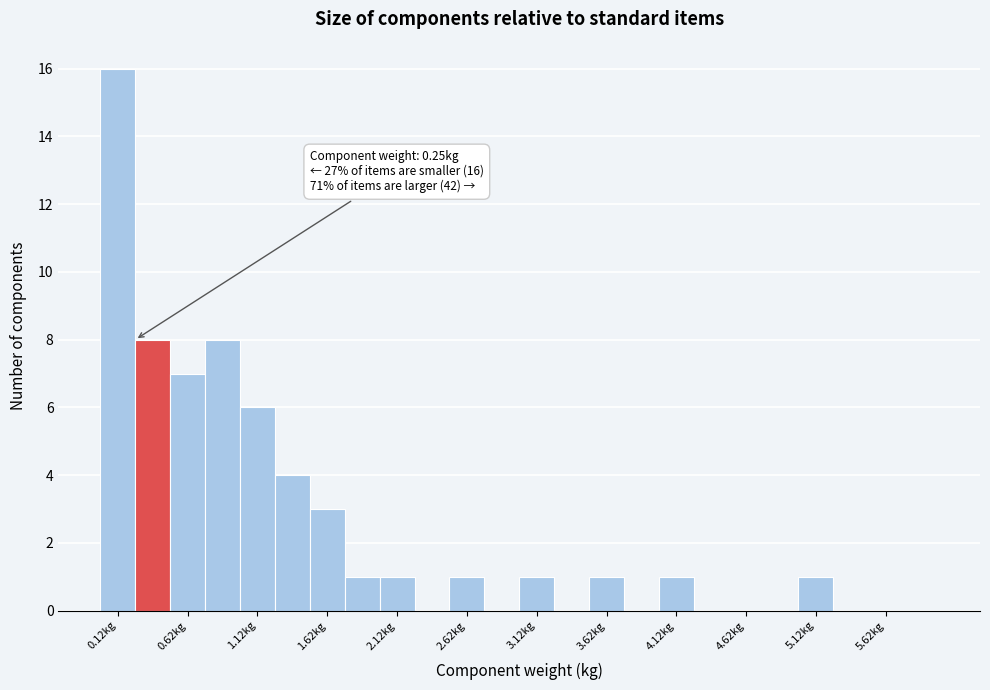

Which range on the x-axis has the tallest bar?

0.00 to 0.25